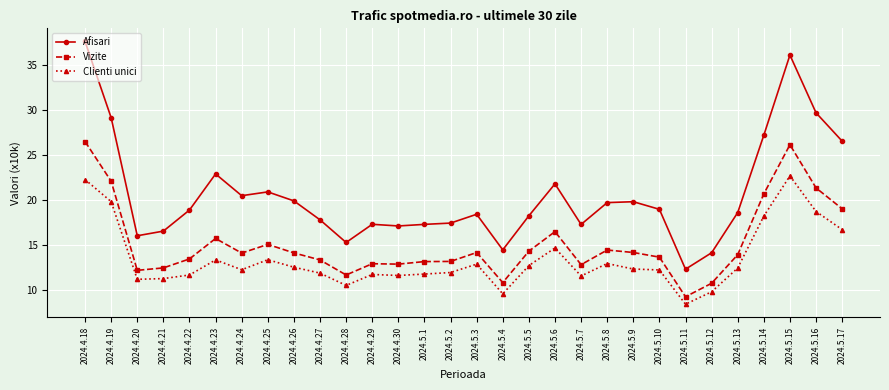

What is the difference between the maximum and minimum values in the Vizite series?

17.3